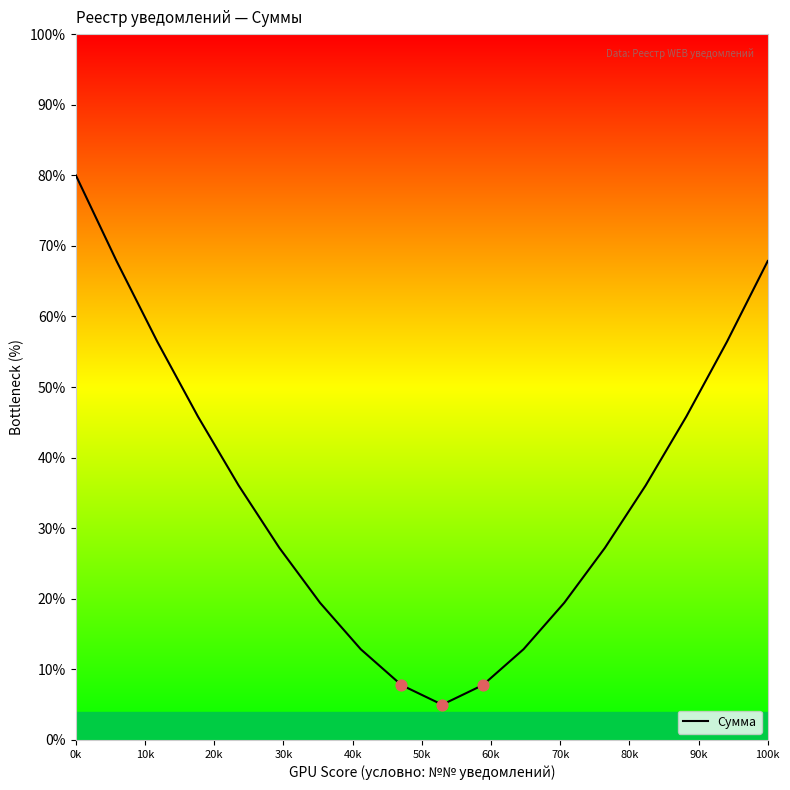

What is the greatest value displayed?

80.0